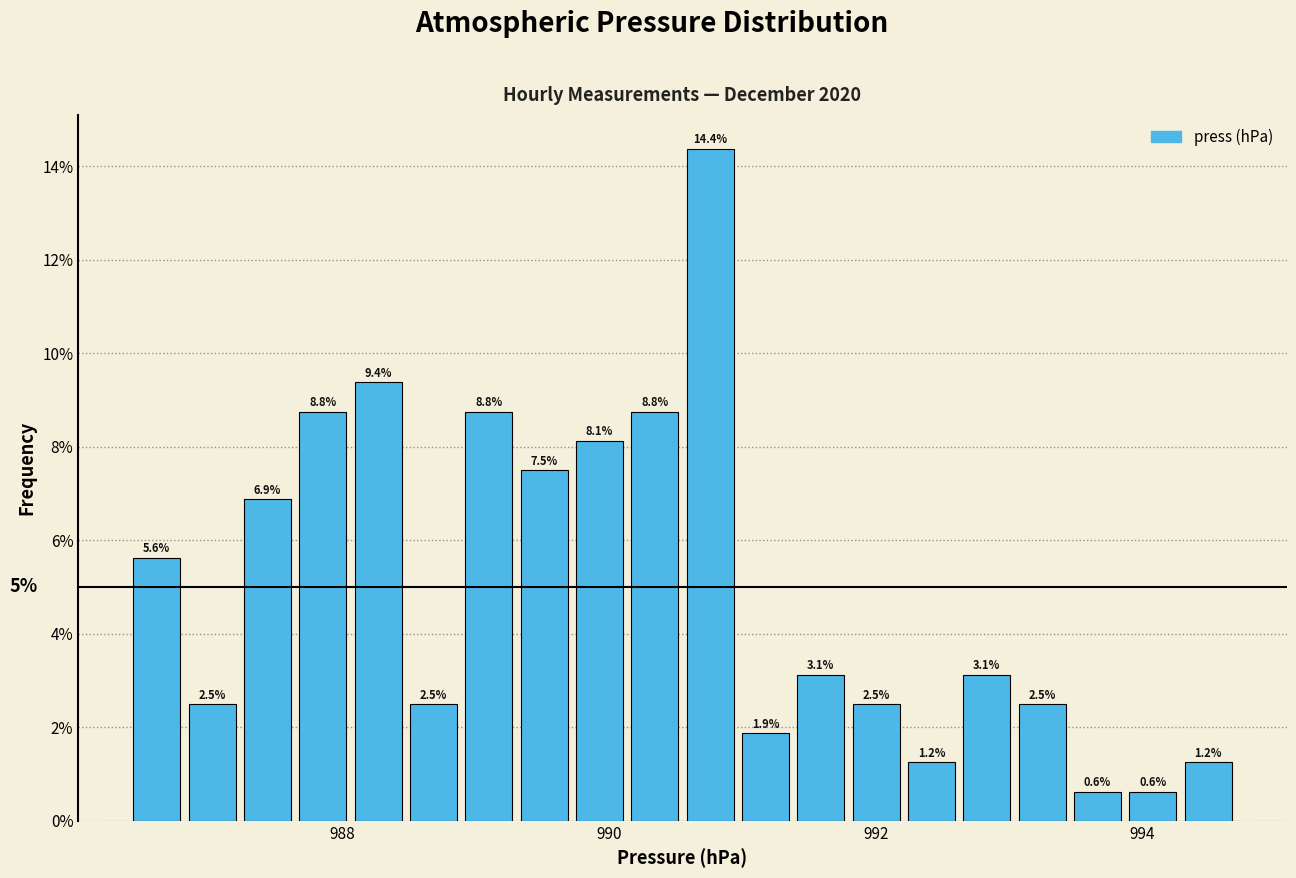

Around what value on the x-axis is the tallest bar? Give the approximate position of its centre, as read against the axis.

990.8